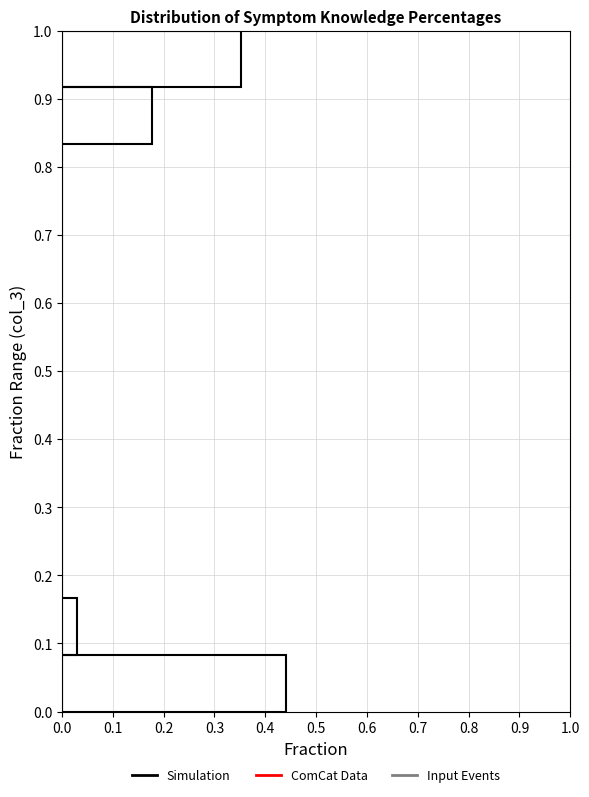

What is the length of the bar covering 0.83 to 0.92 on the y-axis? Neither the bar edges nor the lengths are printed on the chart, so give them approximately, as read against the axes.

0.18